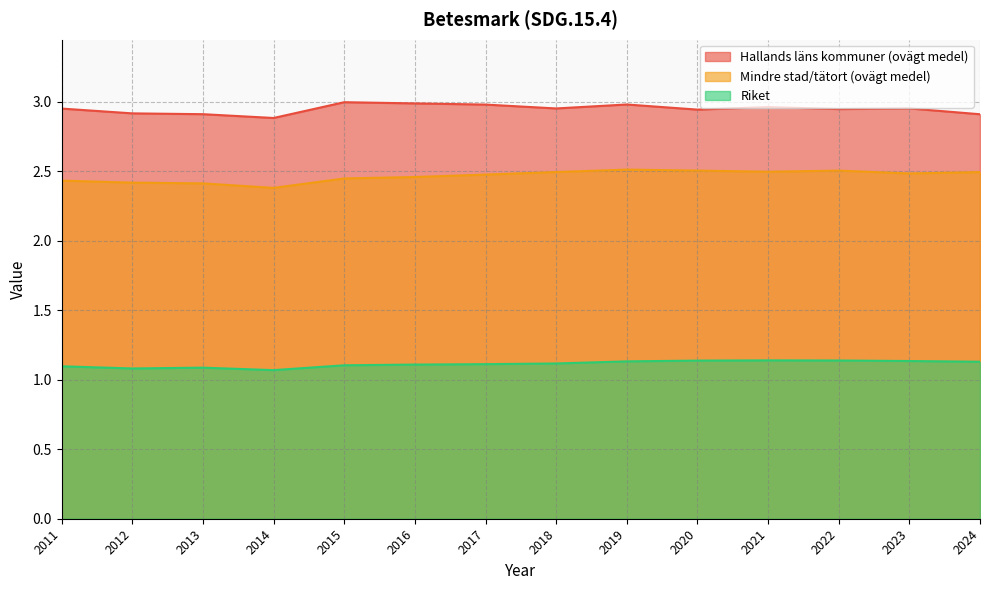

What is the value of the Hallands läns kommuner (ovägt medel) point at the 3rd from the left?

2.9